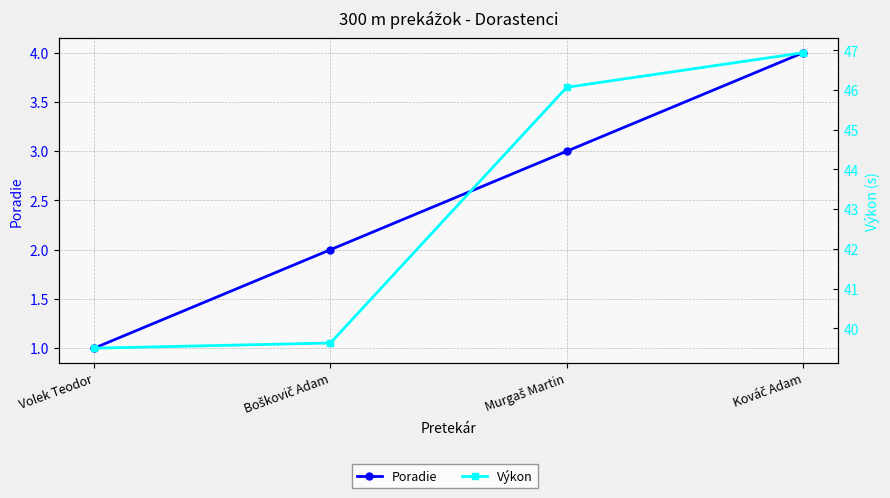

At which label does Poradie reach its peak?

Kováč Adam